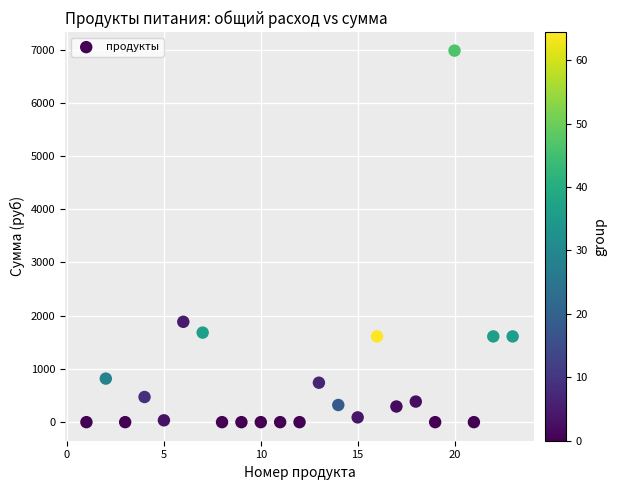

What Y value in the scatter plot is closest to 3490?

1885.5